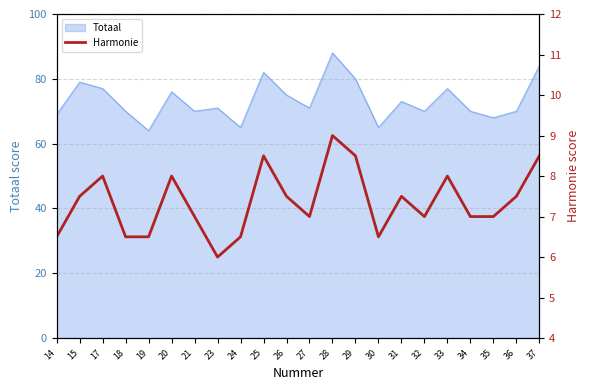

How many values are below 7?

6